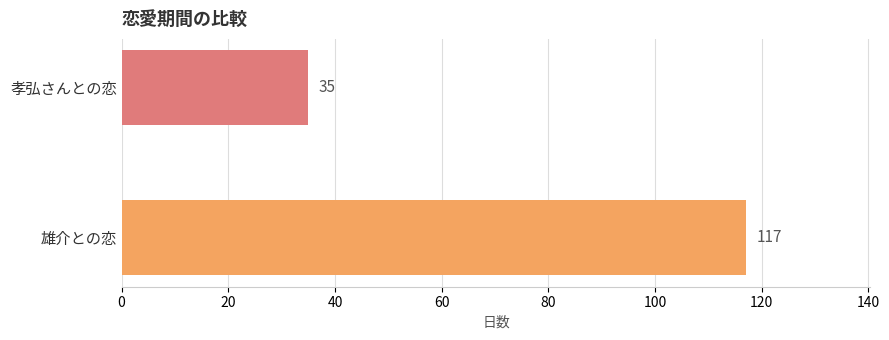

Reading top to bottom, list all the values displayed in this chart.

35	117